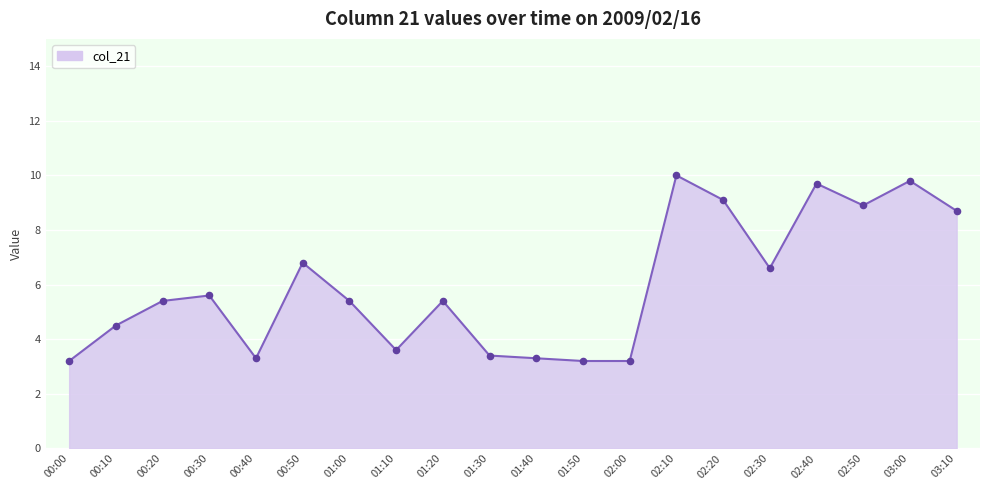

Approximately how many times larger is the value at 01:50 compared to 02:50?

0.4